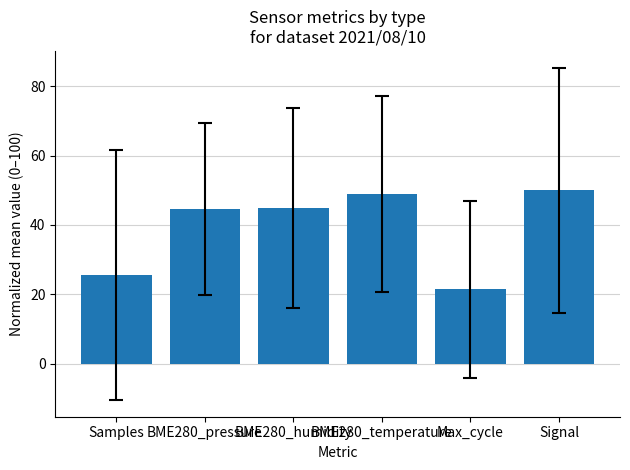

Where does the data first go above 44?

BME280_pressure